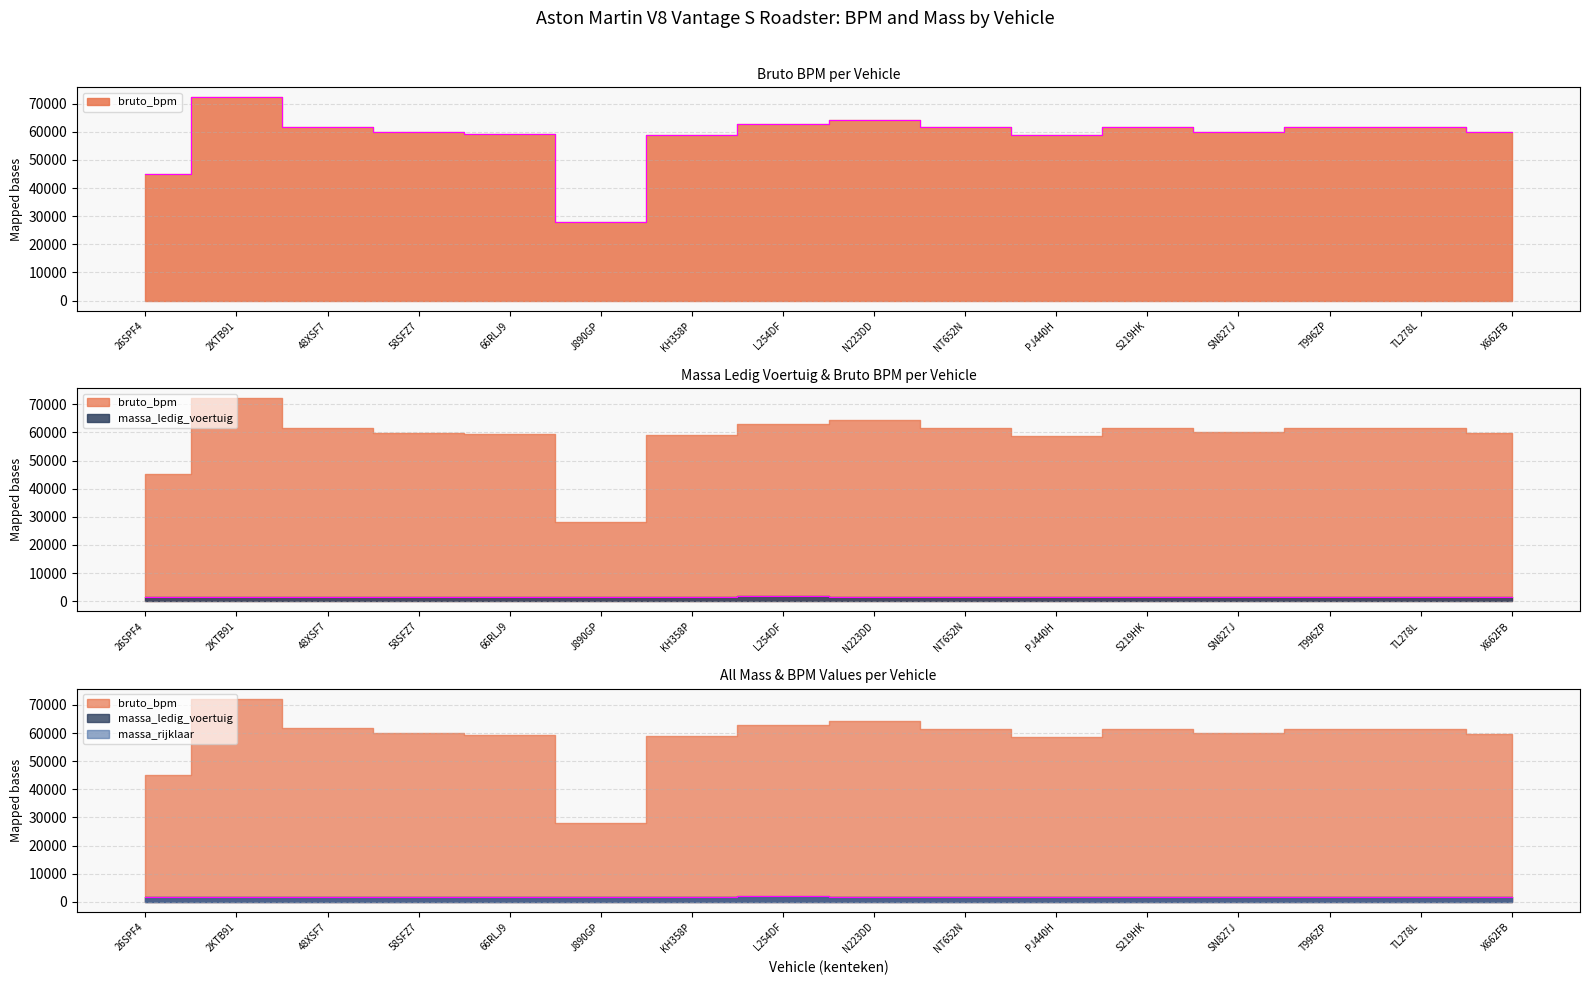

What are all the series names shown in the legend?

bruto_bpm, massa_ledig_voertuig, massa_rijklaar